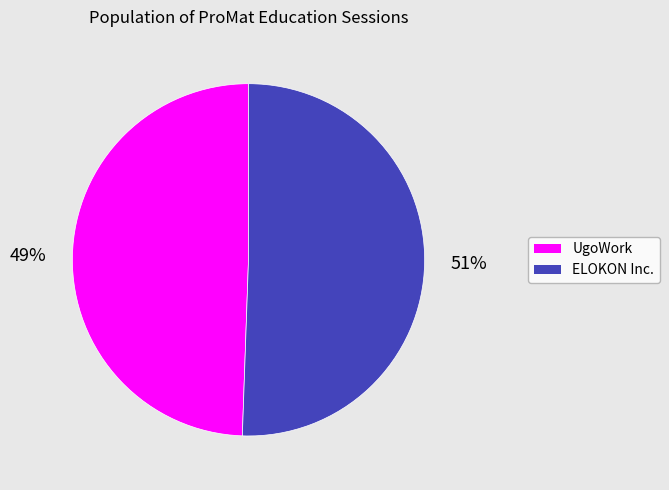

Count the number of slices in the pie.

2